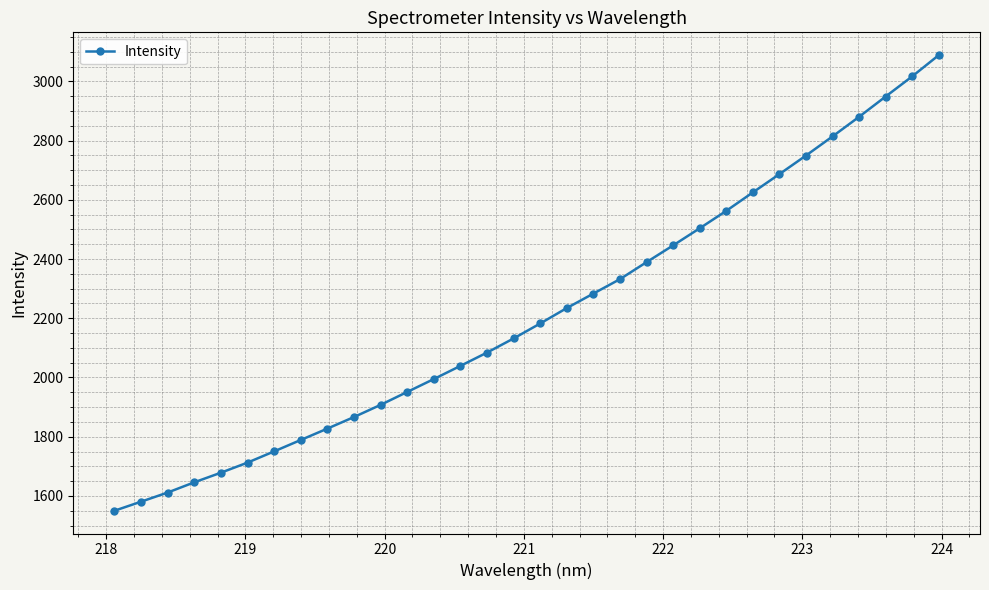

What is the smallest value displayed?

1550.1